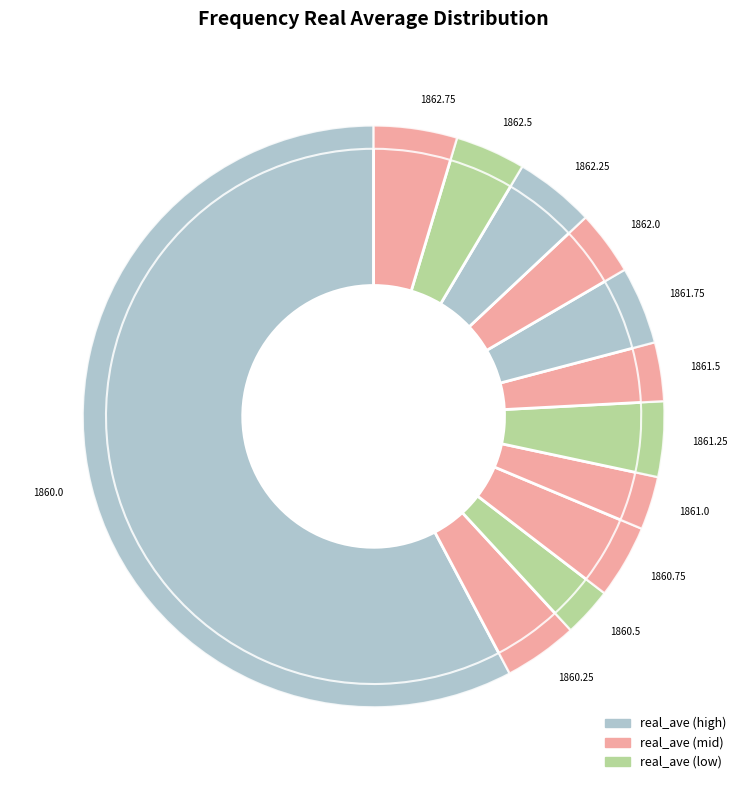

Is 1860.0 the majority of the pie?

Yes